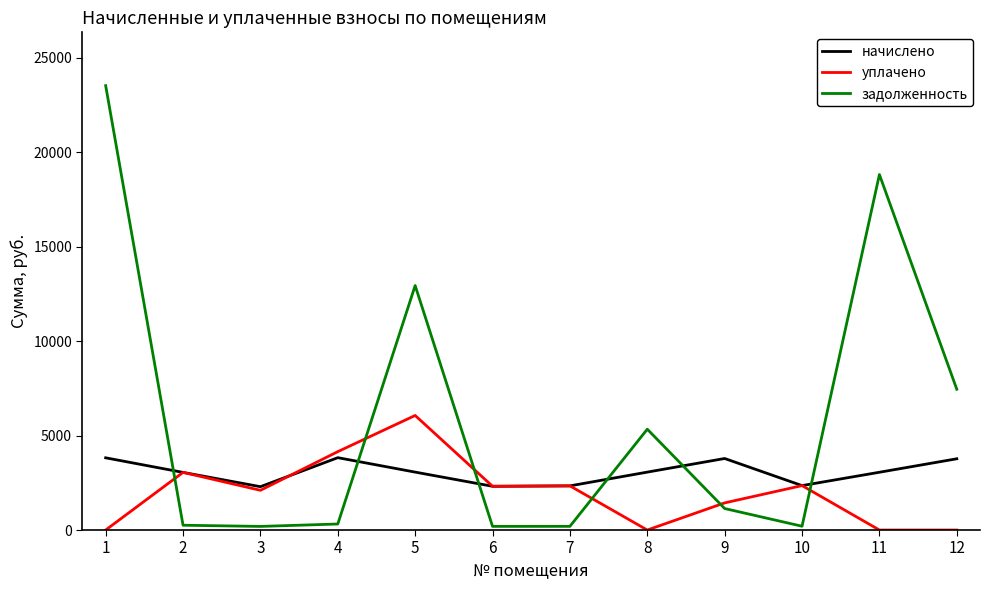

Rank the series by their maximum value, from lowest to highest.

начислено, уплачено, задолженность